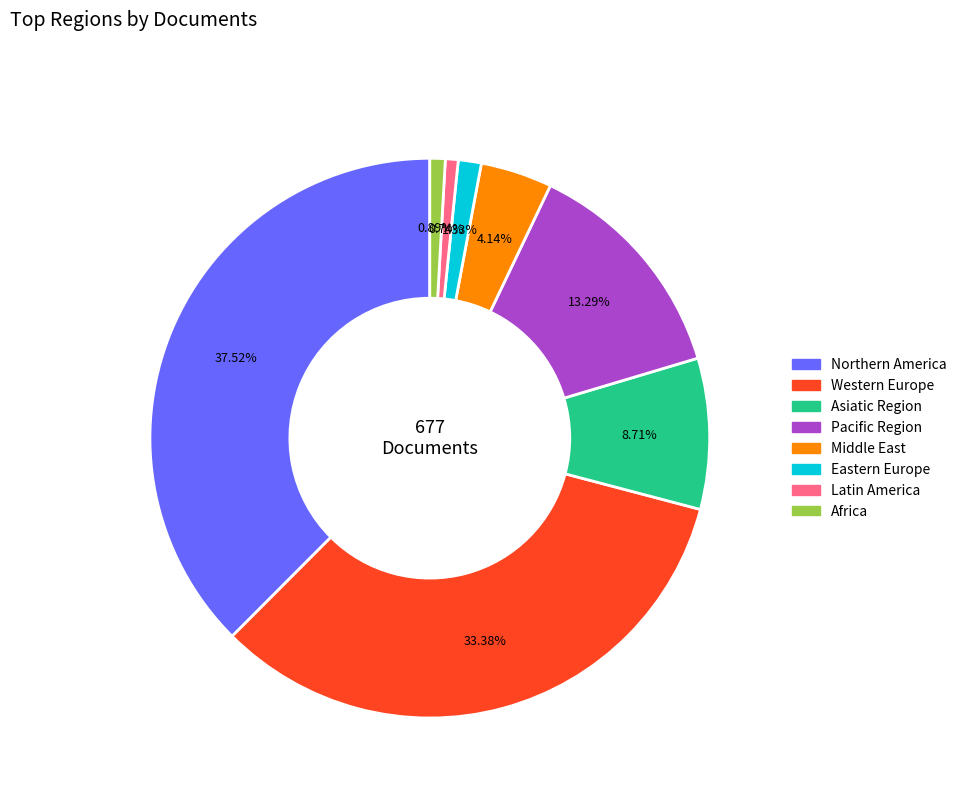

Which has a higher value, Middle East or Western Europe?

Western Europe